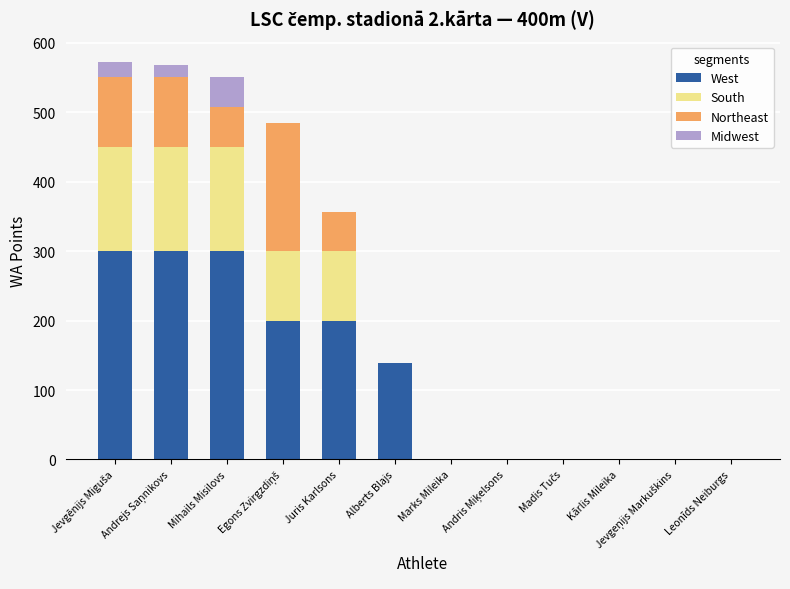

What is the maximum value for South?

150